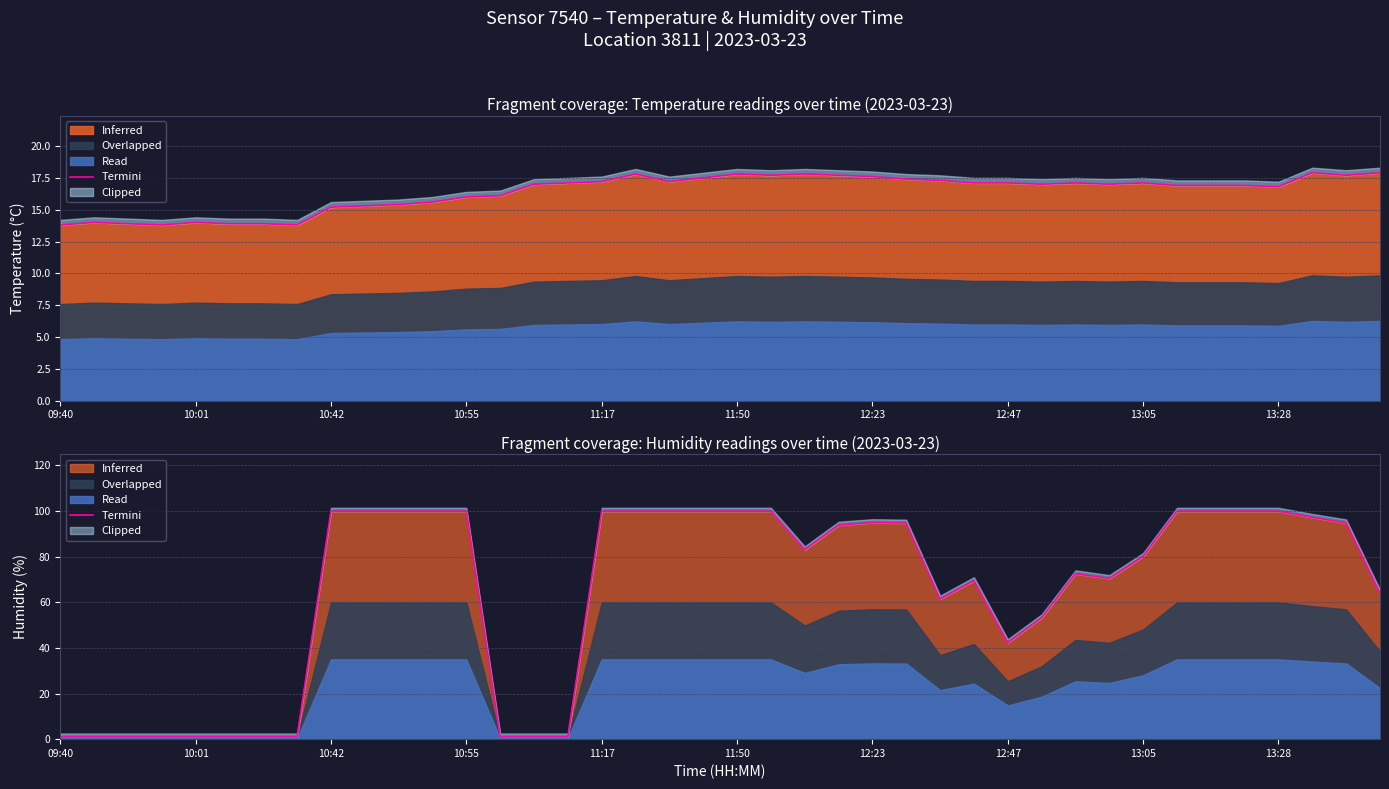

Does the chart display data point markers on the line(s)?

No